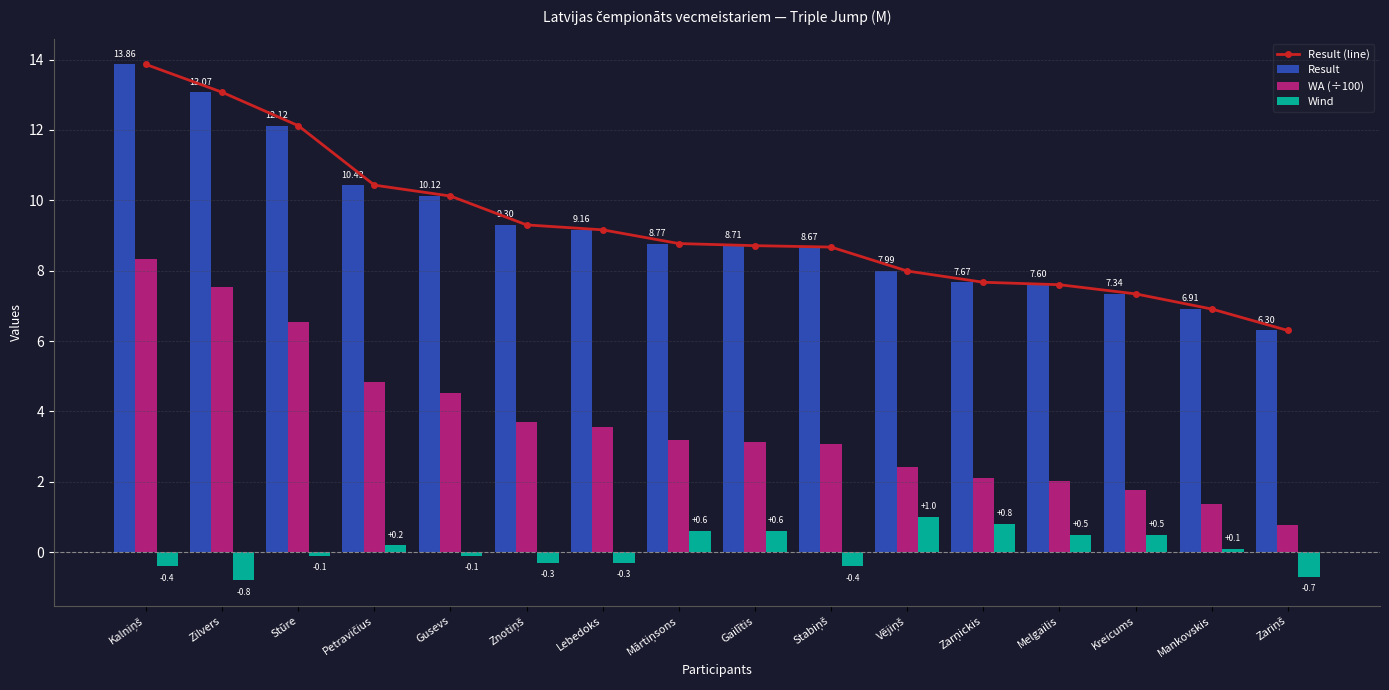

Which series changed the most between Mārtiņsons and Gailītis?

WA (÷100)